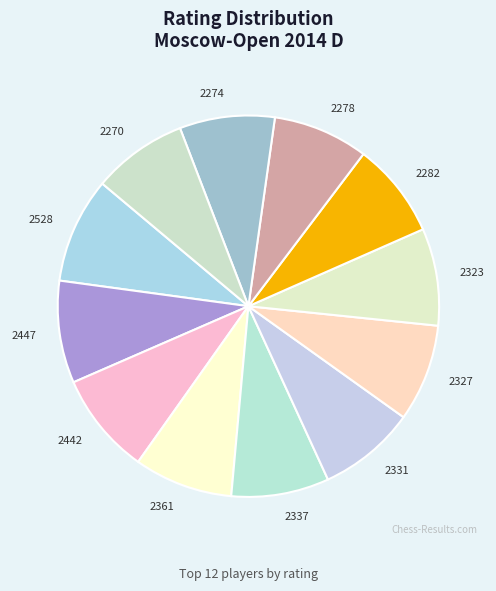

How many slices are in this pie chart?

12